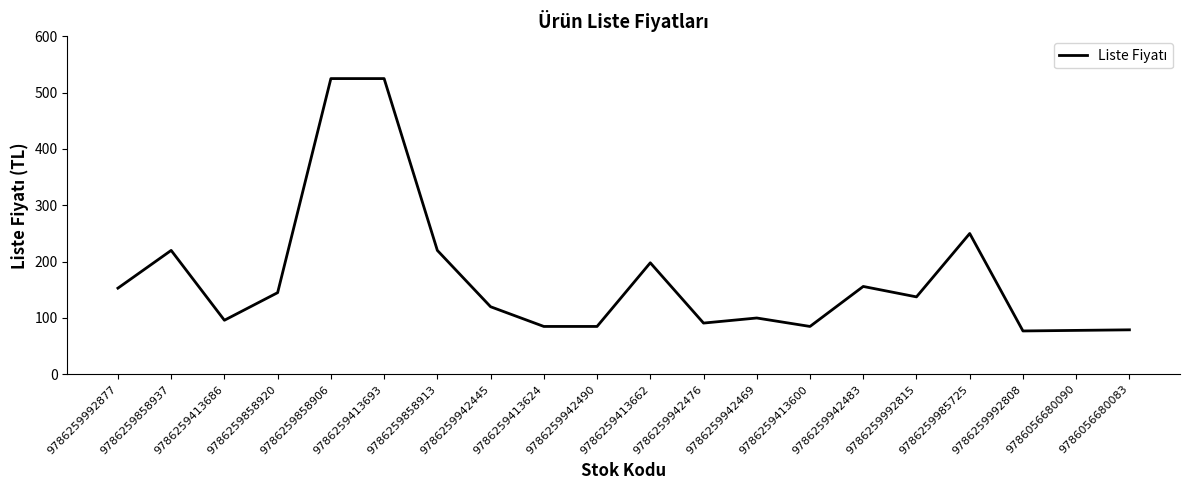

What is the smallest value displayed?

77.0